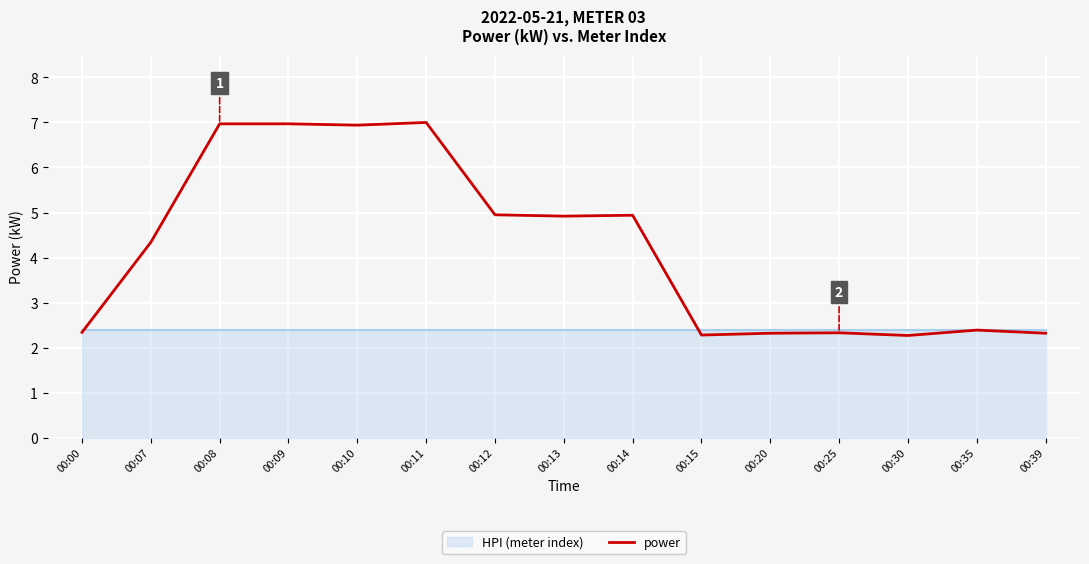

At which label is the value closest to 4?

00:07